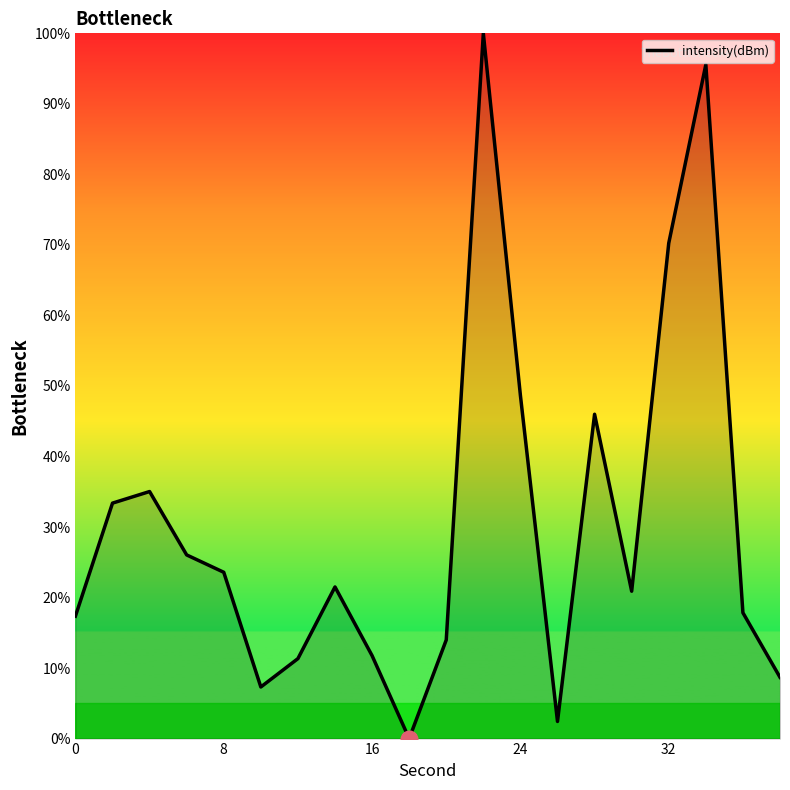

What is the greatest value displayed?

100.0